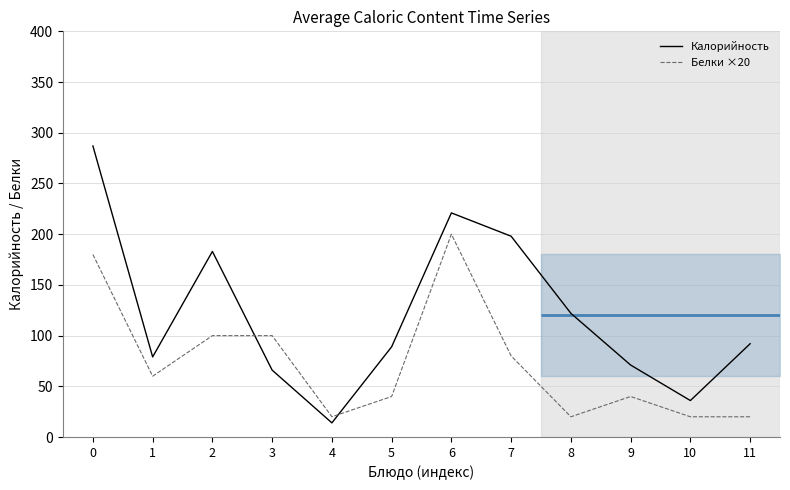

Which series has the largest range (max minus min)?

Калорийность